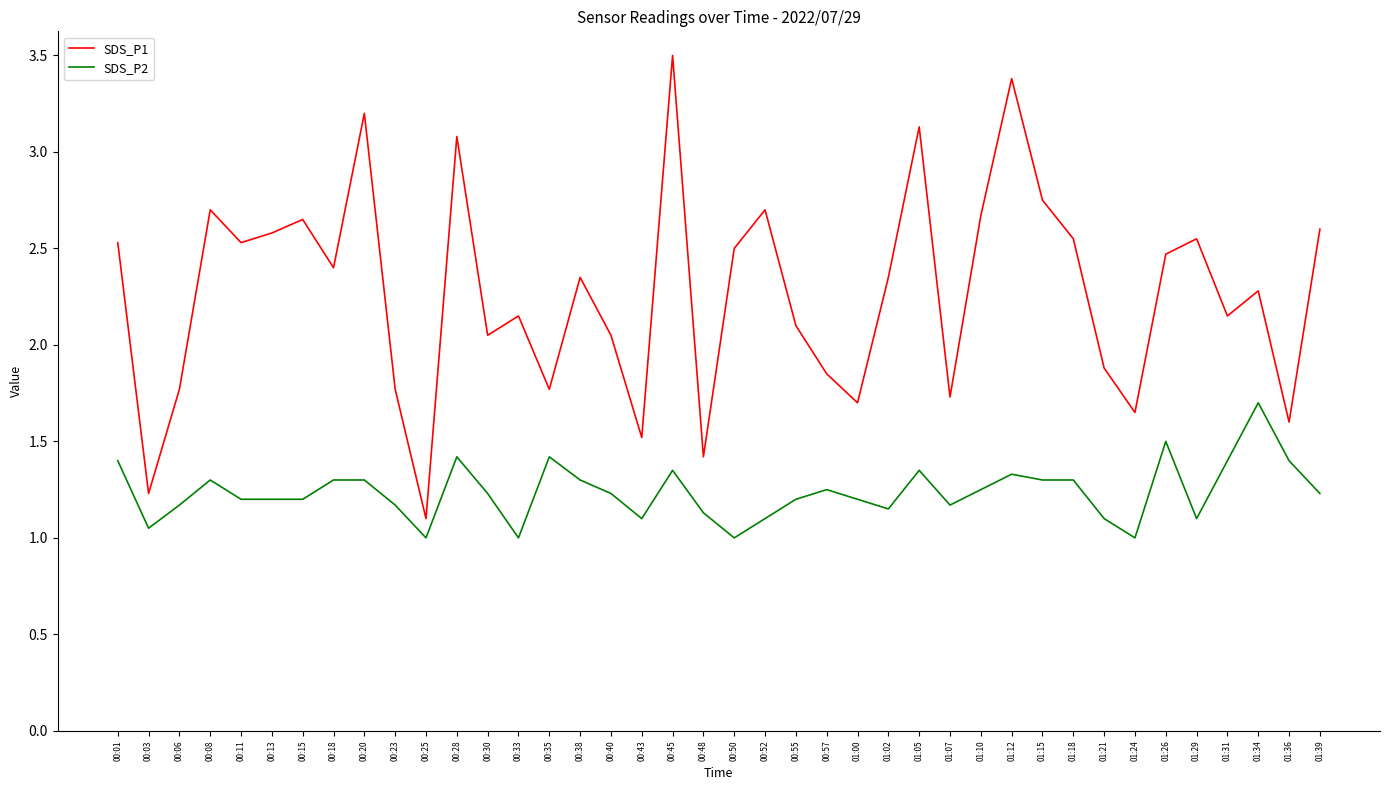

What position from the right is 00:30?

28